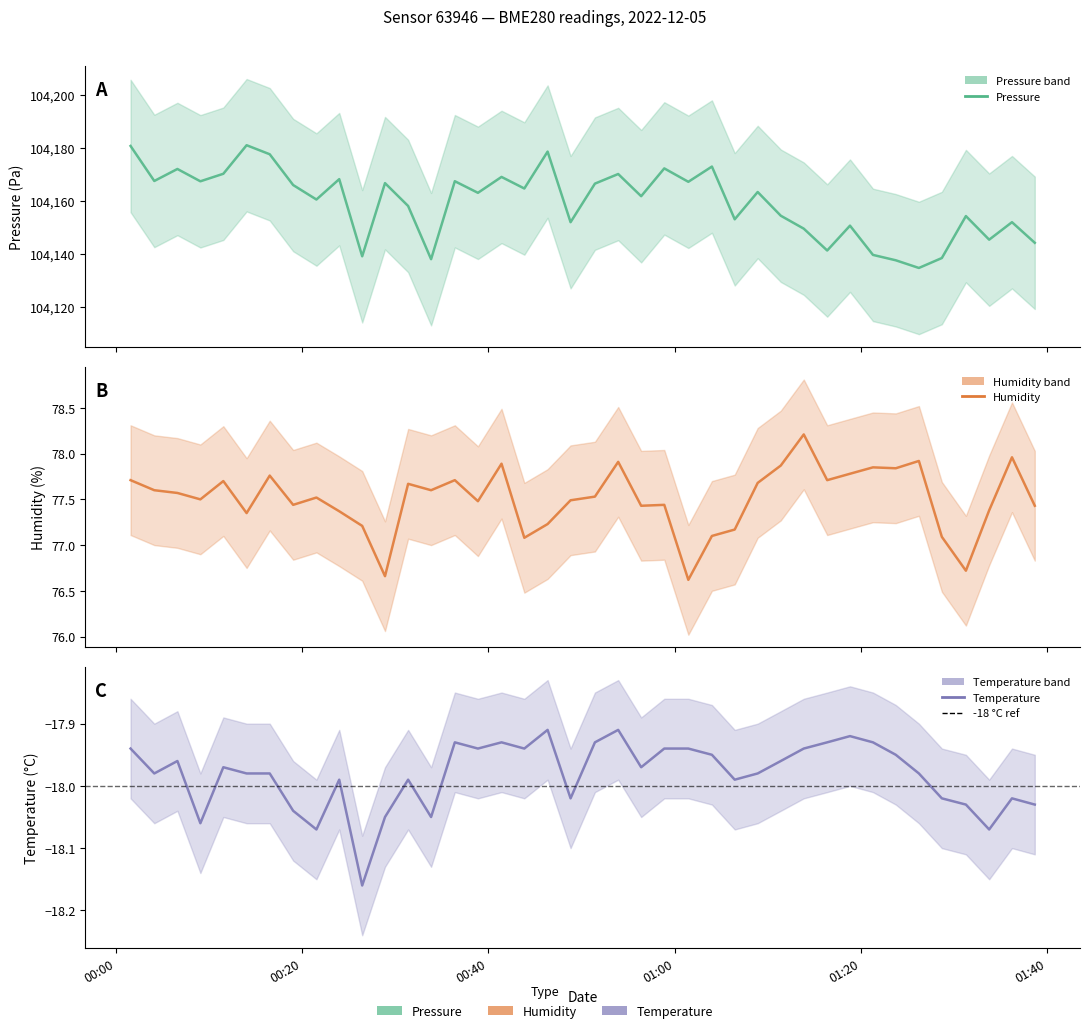

Does the chart display data point markers on the line(s)?

No